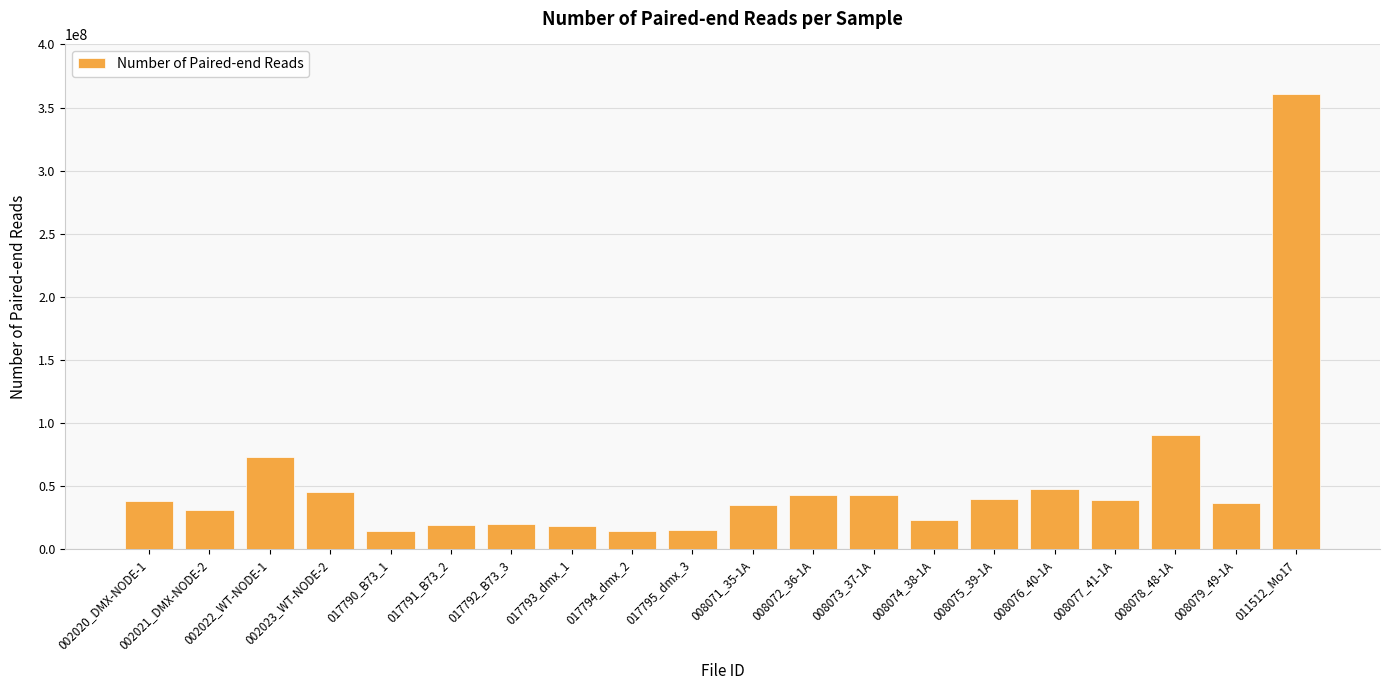

What is the sum of all values?

1050740805